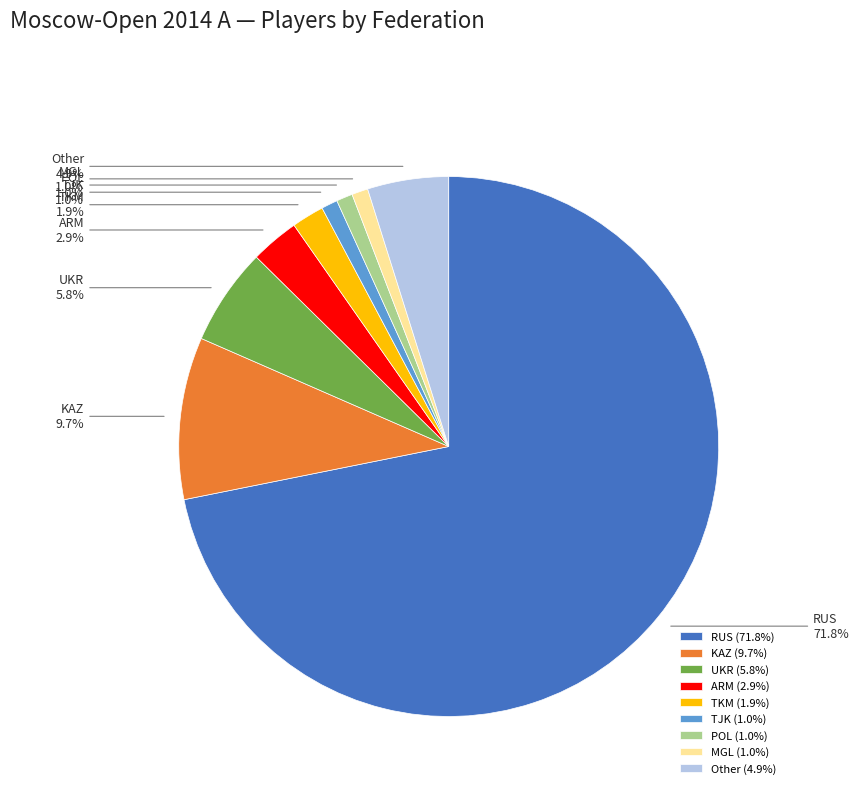

To the nearest percent, what percentage of the pie is POL?

1%